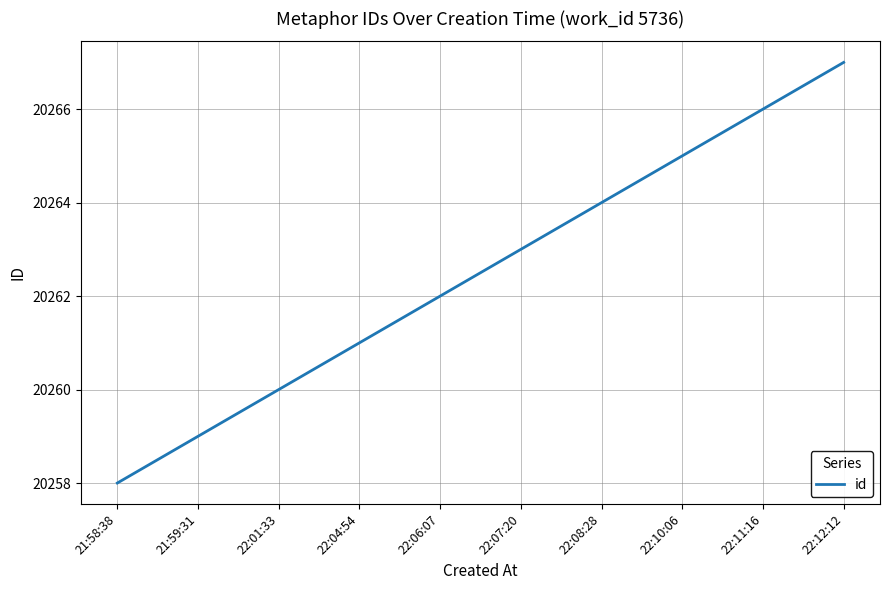

Rank the categories by value from highest to lowest.

22:12:12, 22:11:16, 22:10:06, 22:08:28, 22:07:20, 22:06:07, 22:04:54, 22:01:33, 21:59:31, 21:58:38